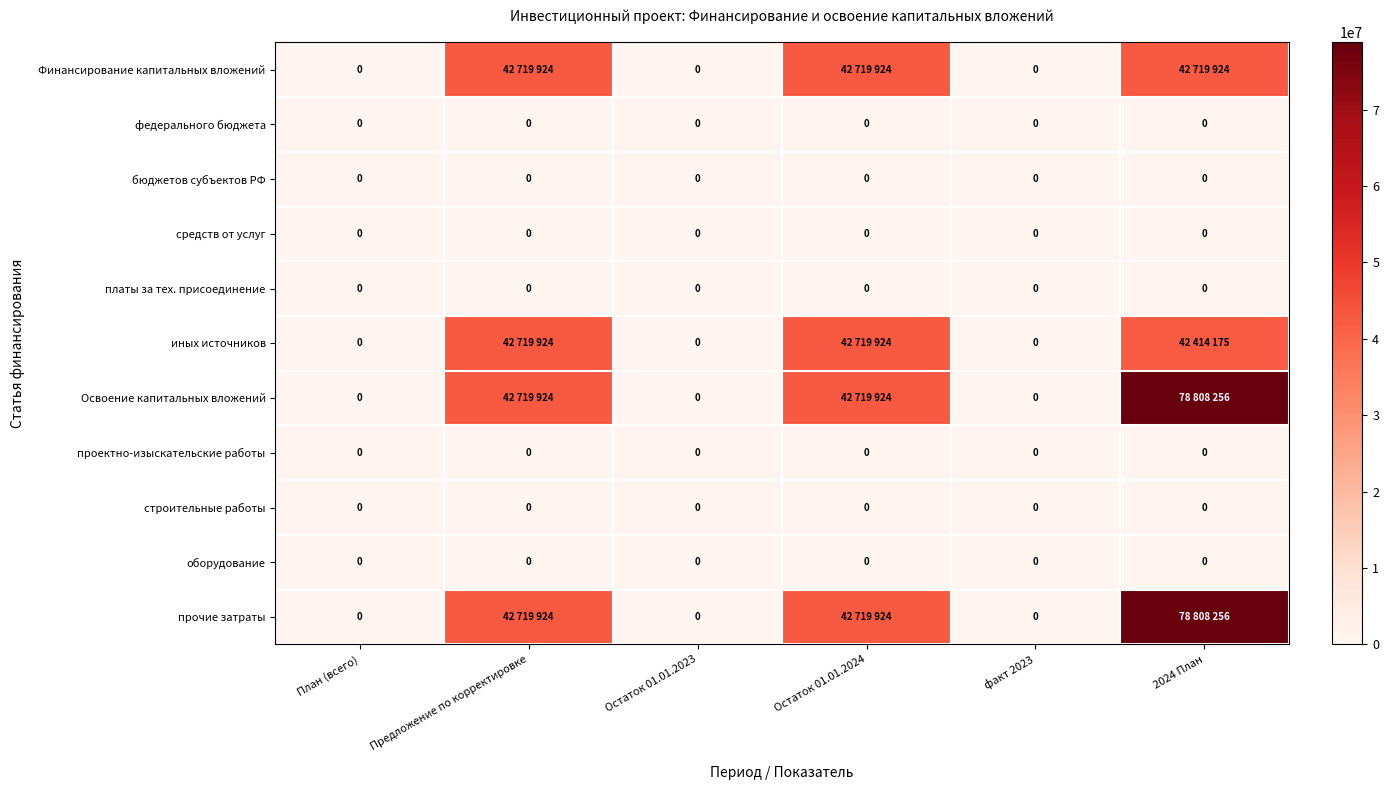

The value of платы за тех. присоединение at факт 2023 is 0. True or false?

True